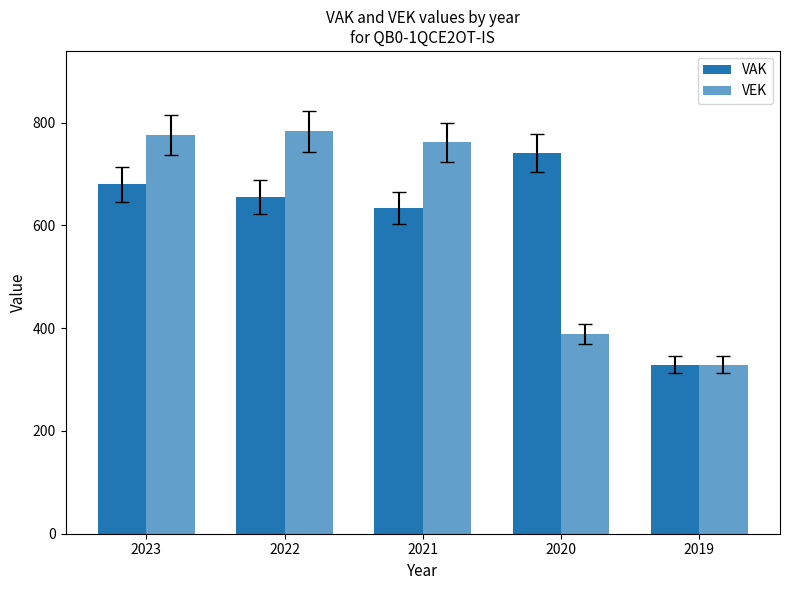

What is the sum of all VEK values?

3039